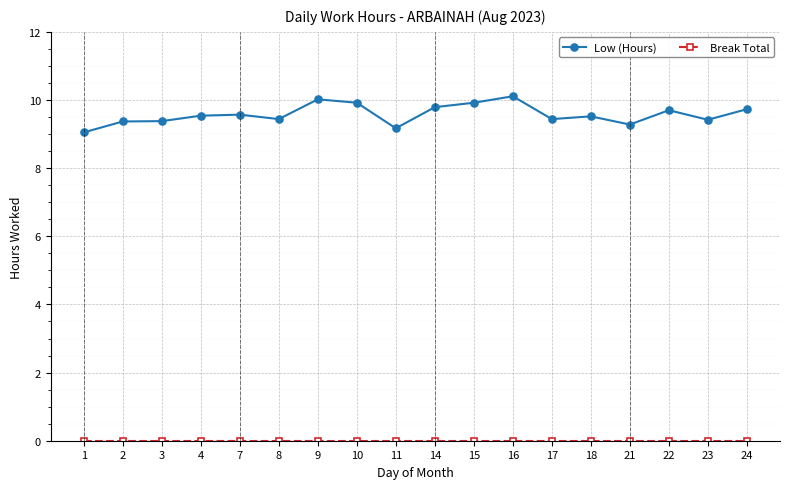

At how many categories does at least one series exceed 2?

18